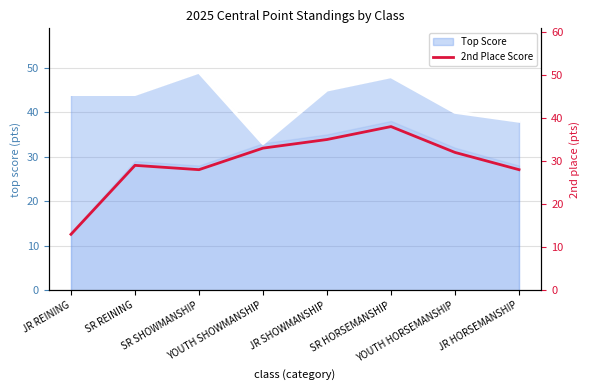

Rank the categories by value from lowest to highest.

JR REINING, SR SHOWMANSHIP, JR HORSEMANSHIP, SR REINING, YOUTH HORSEMANSHIP, YOUTH SHOWMANSHIP, JR SHOWMANSHIP, SR HORSEMANSHIP